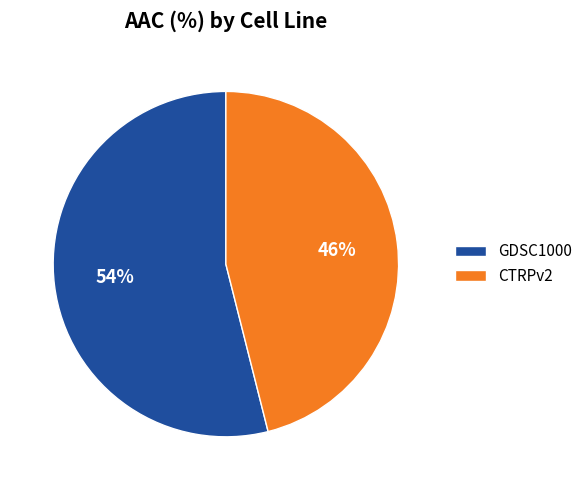

Is the sum of GDSC1000 and CTRPv2 greater than half?

Yes